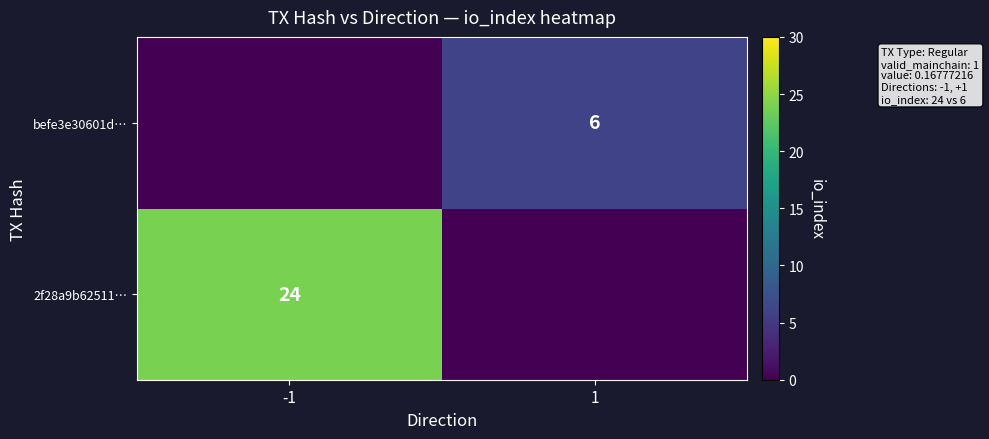

The value of befe3e30601d… at 1 is 6. True or false?

True